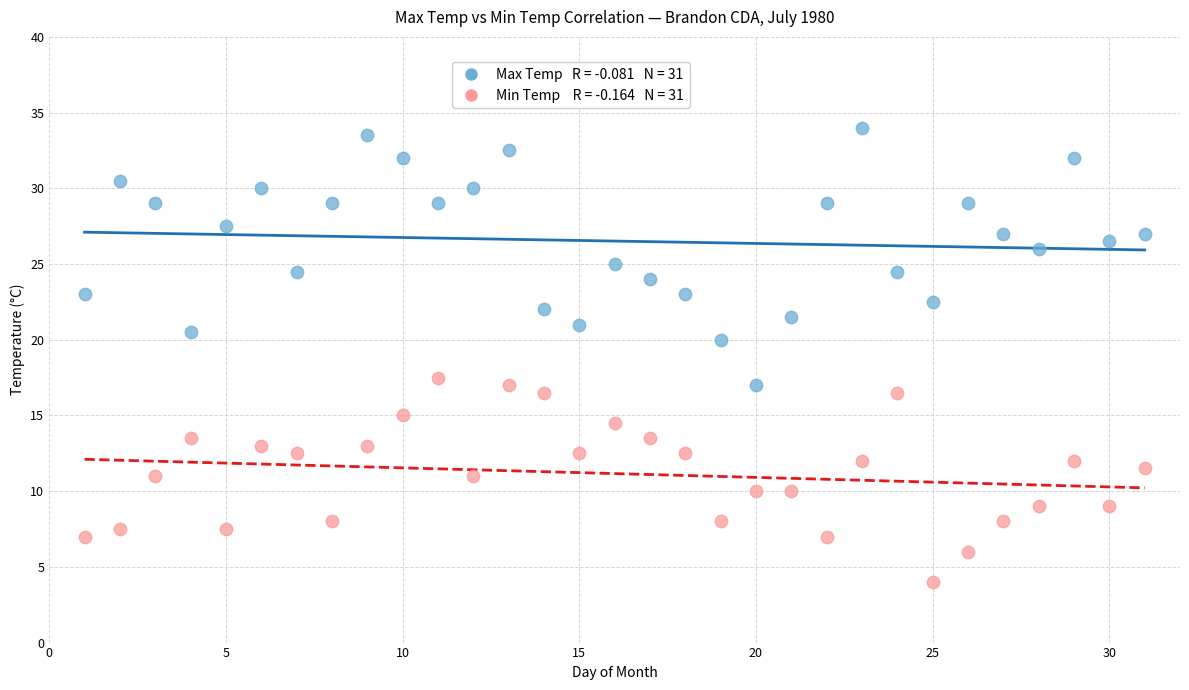

Across all data points, what is the range of Y values (max minus min)?

30.0